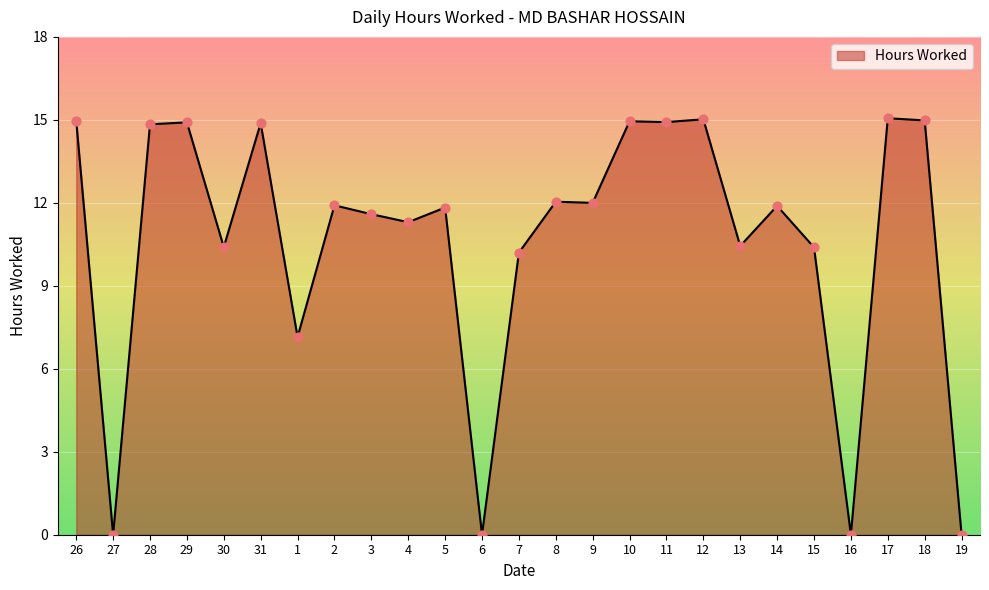

Approximately how many times larger is the value at 13 compared to 10?

0.7